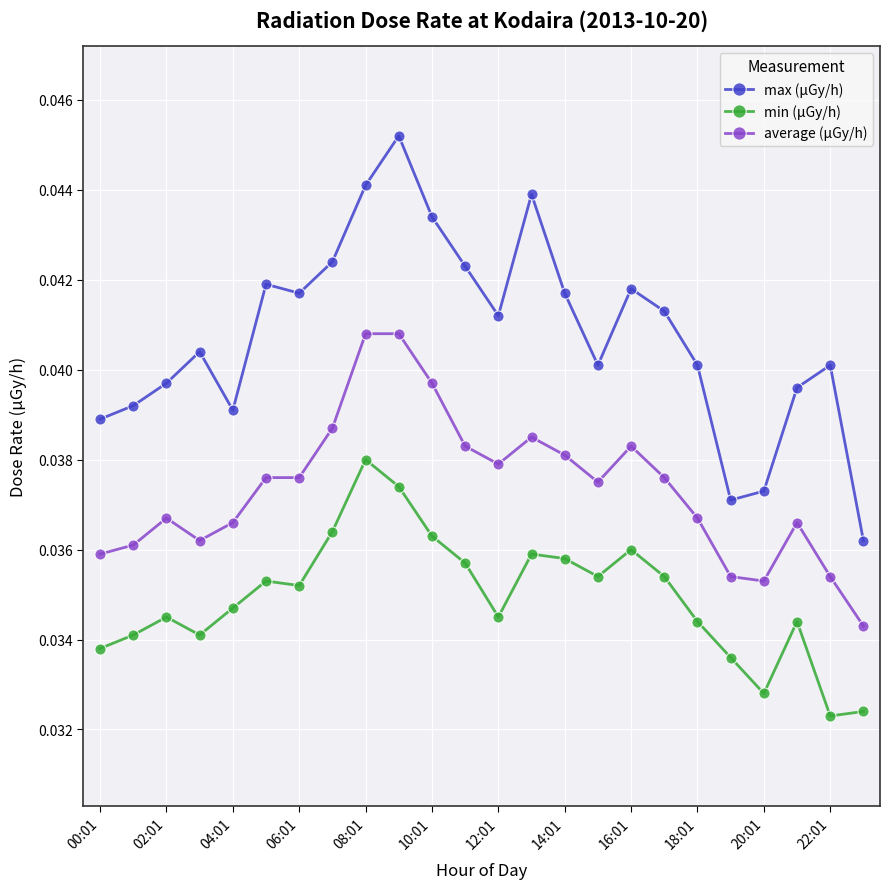

How many lines are shown in the chart?

3